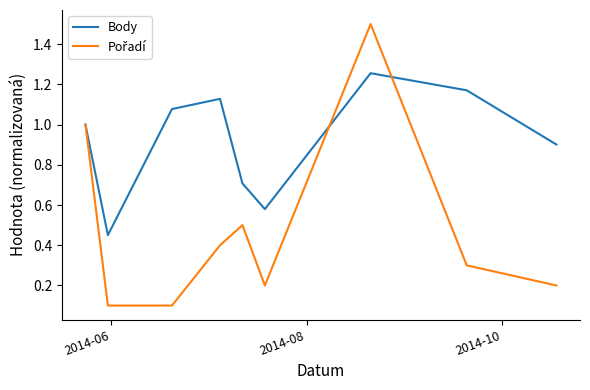

Does the chart have visible grid lines?

No